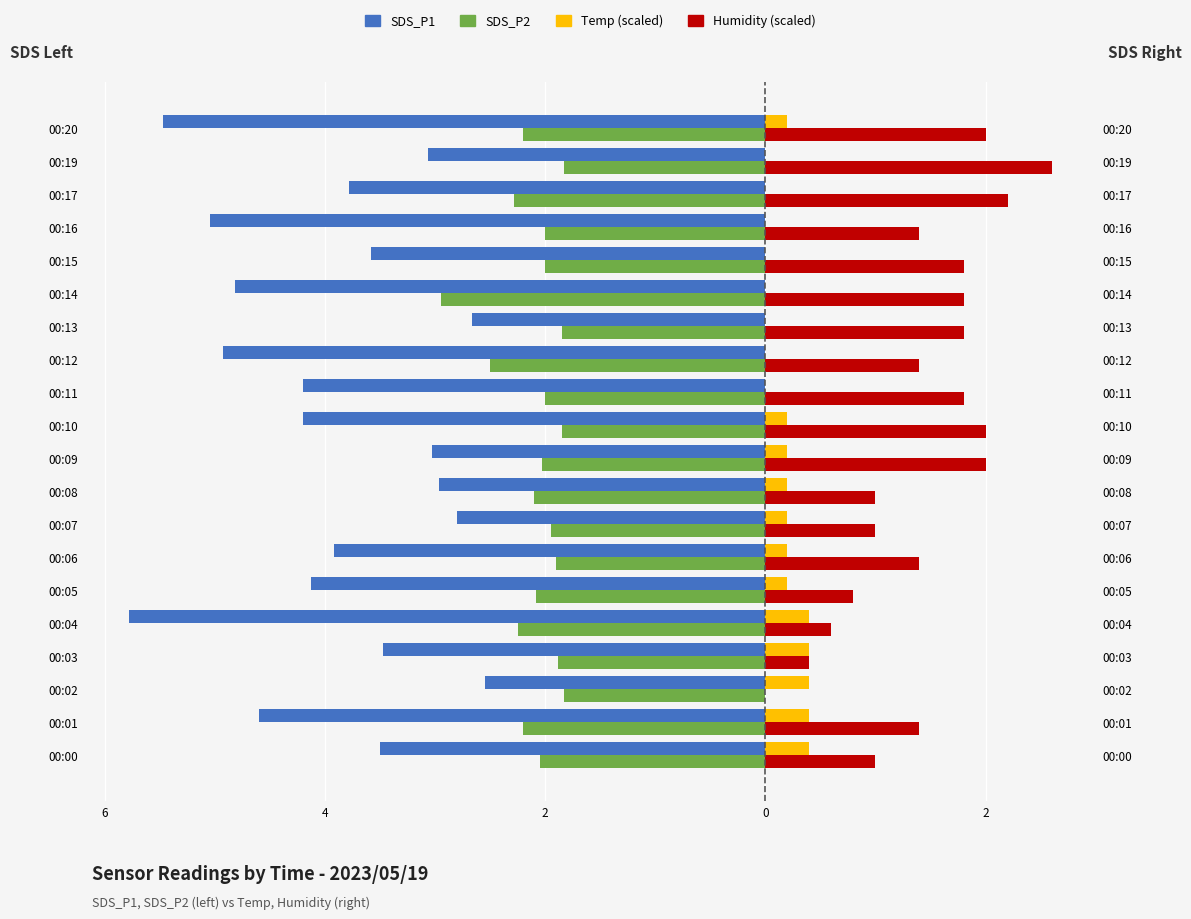

Between 00:00 and 00:05, which is larger?

00:00